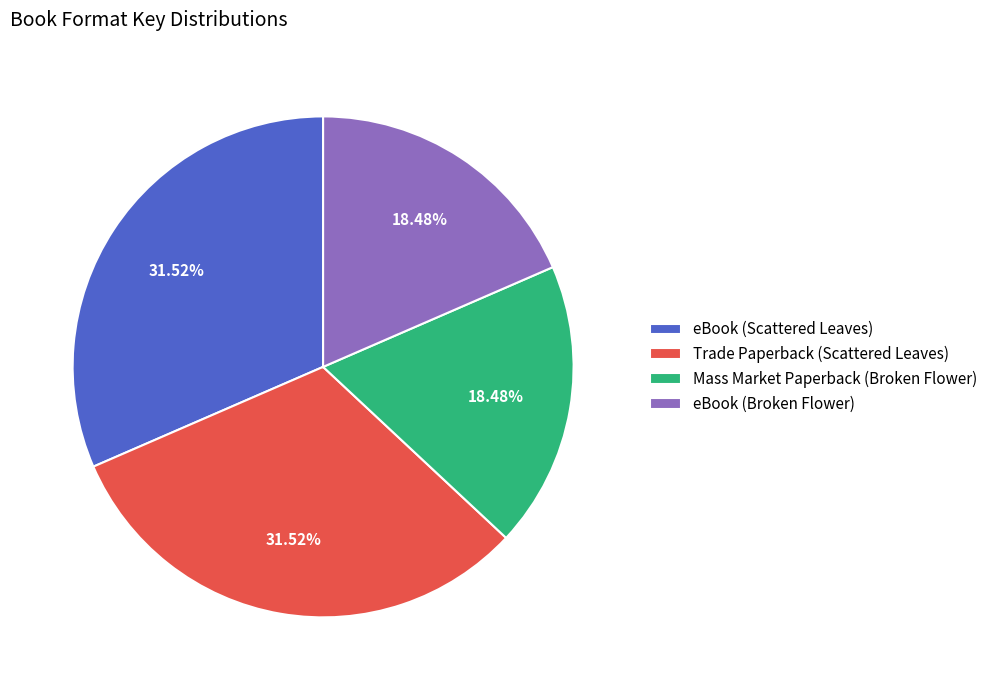

Combined, what portion of the pie is eBook (Scattered Leaves) and Trade Paperback (Scattered Leaves)?

63.0%